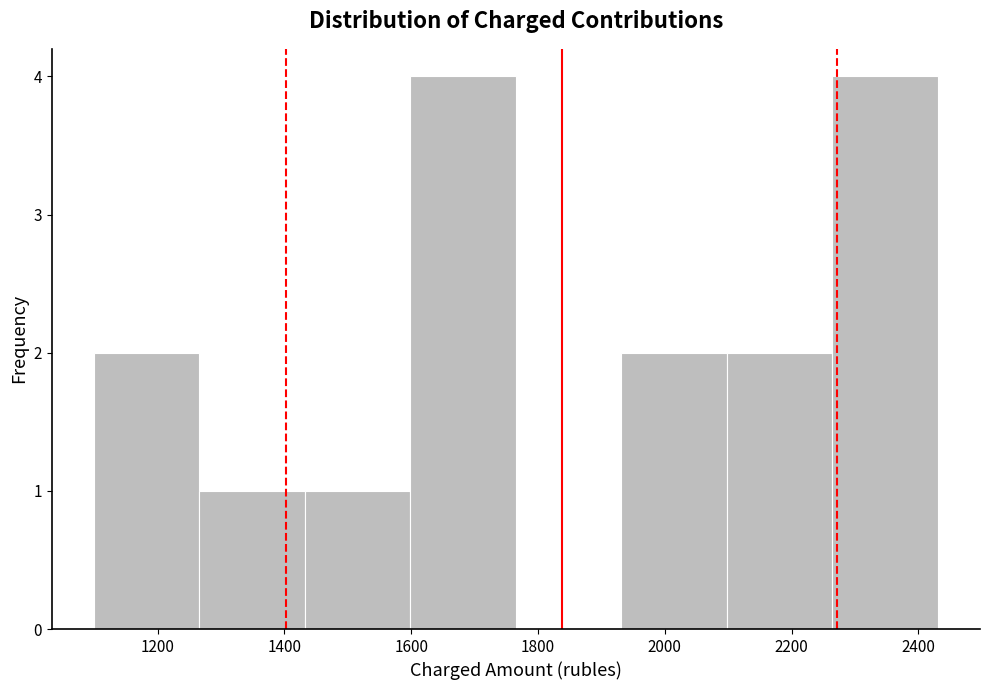

How tall is the bar that spans 1440 to 1600 on the x-axis? Neither the bar edges nor the heights are printed on the chart, so give them approximately, as read against the axes.

1